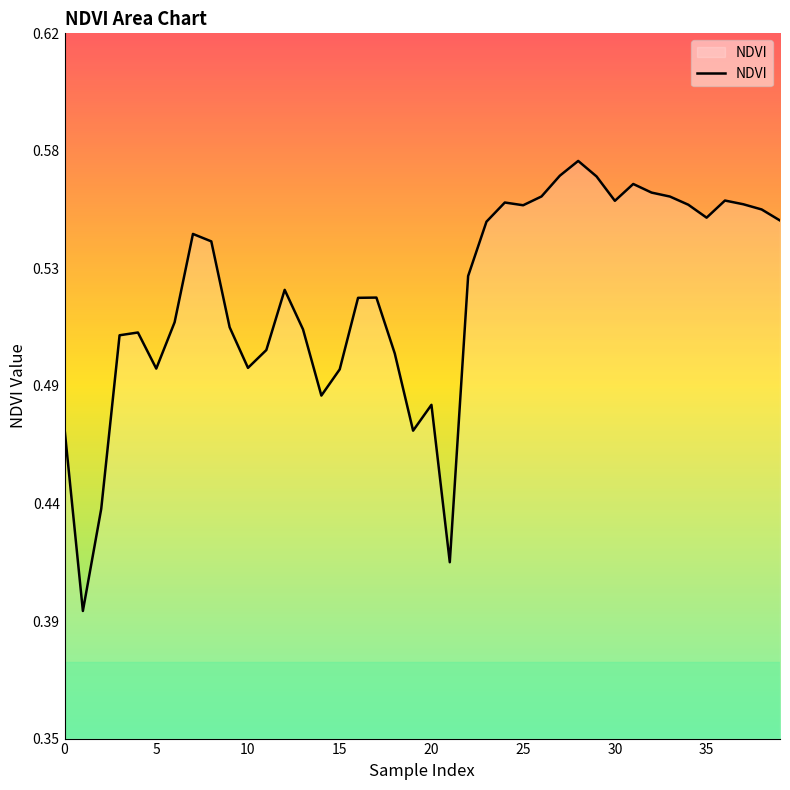

What is the sum of all values?

20.8